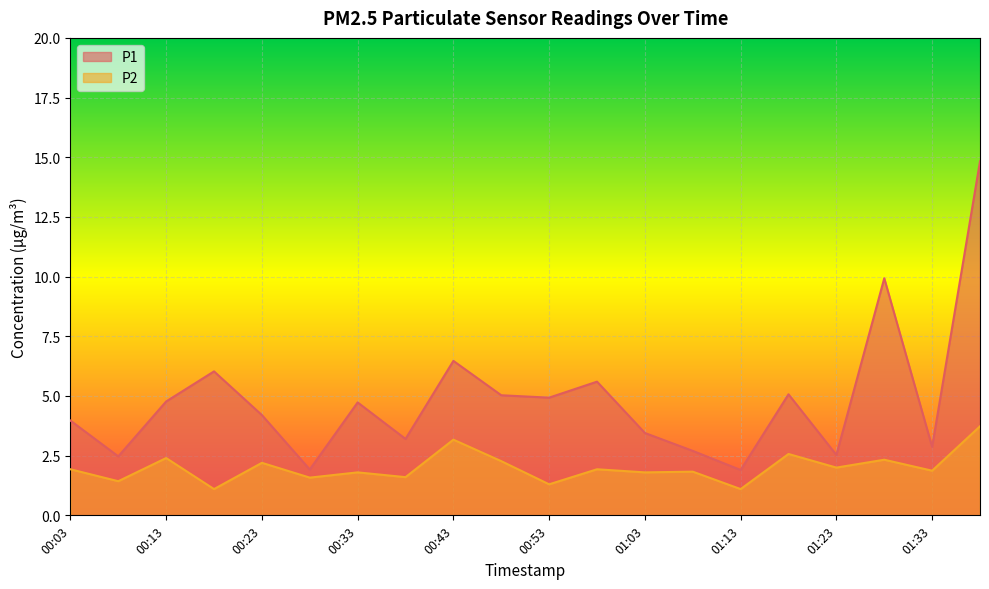

Which series has the largest range (max minus min)?

P1